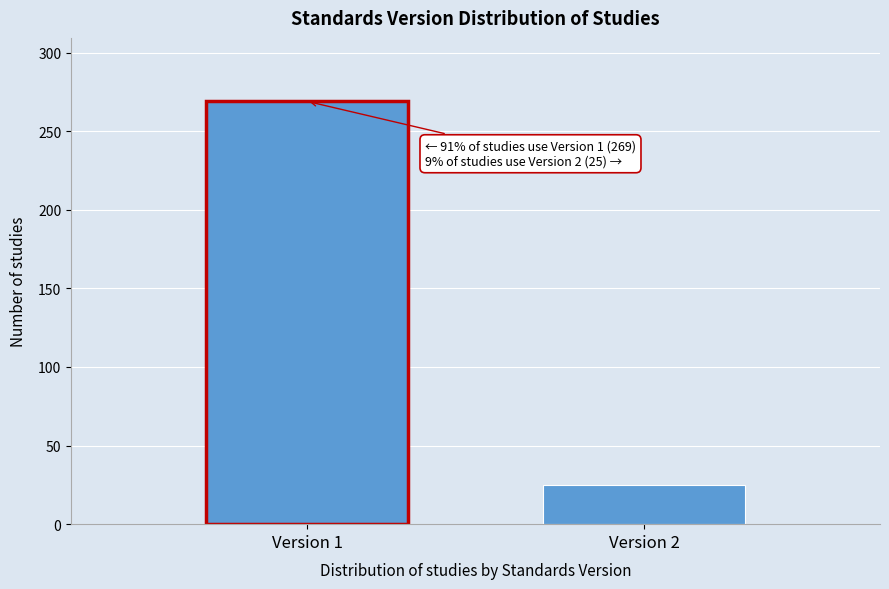

Reading right to left, list all the values displayed in this chart.

Version 2=25	Version 1=269